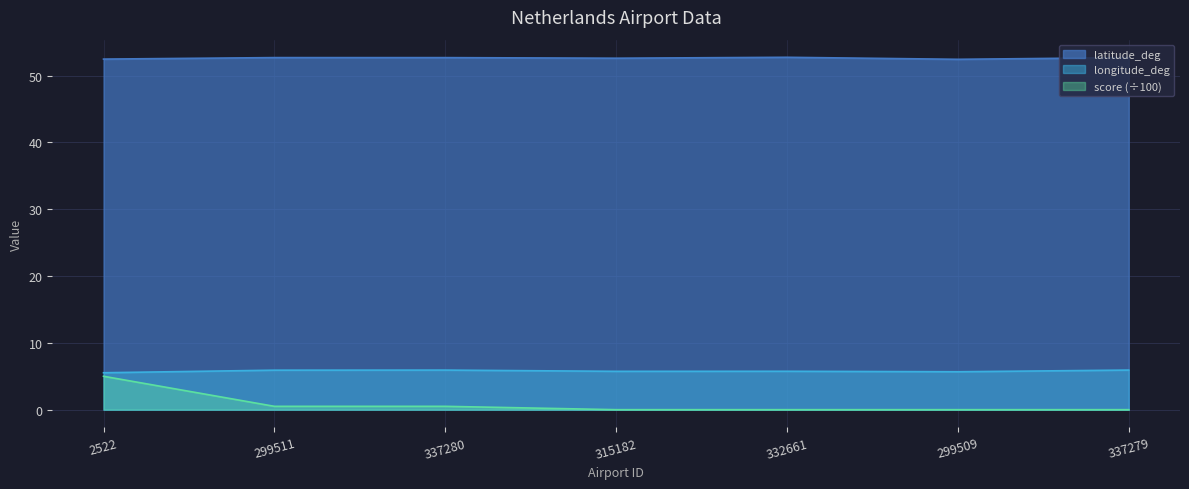

What are all the series names shown in the legend?

latitude_deg, longitude_deg, score (÷100)